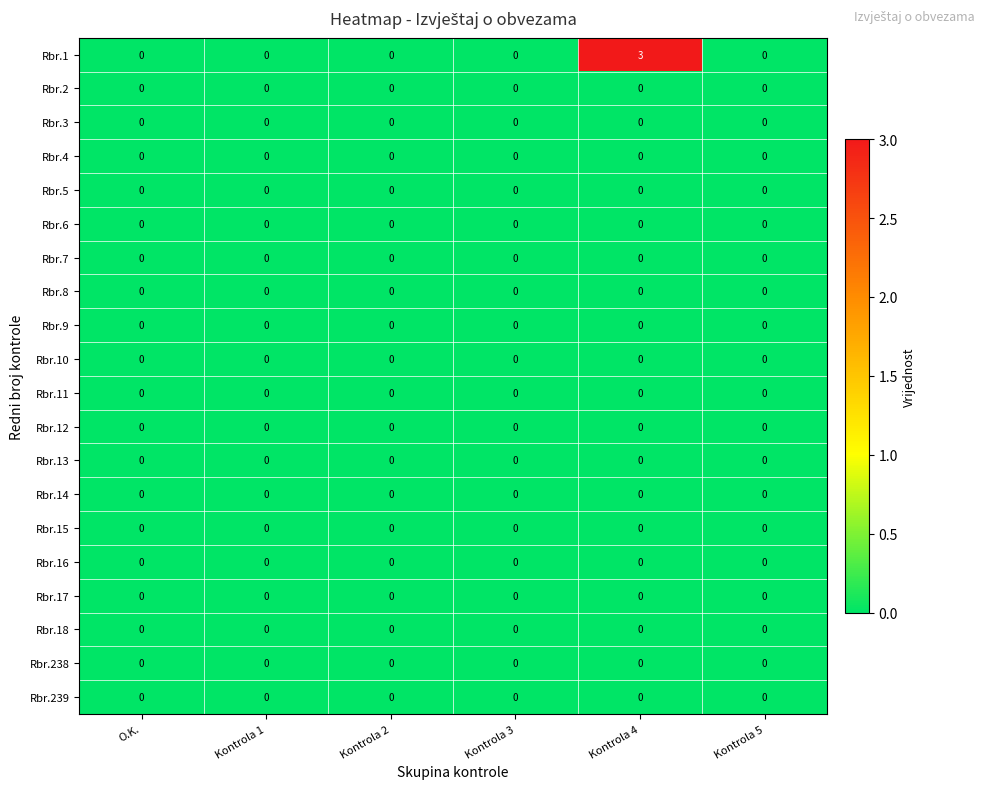

True or false: Rbr.6 has a value of 0 at Kontrola 5.

True